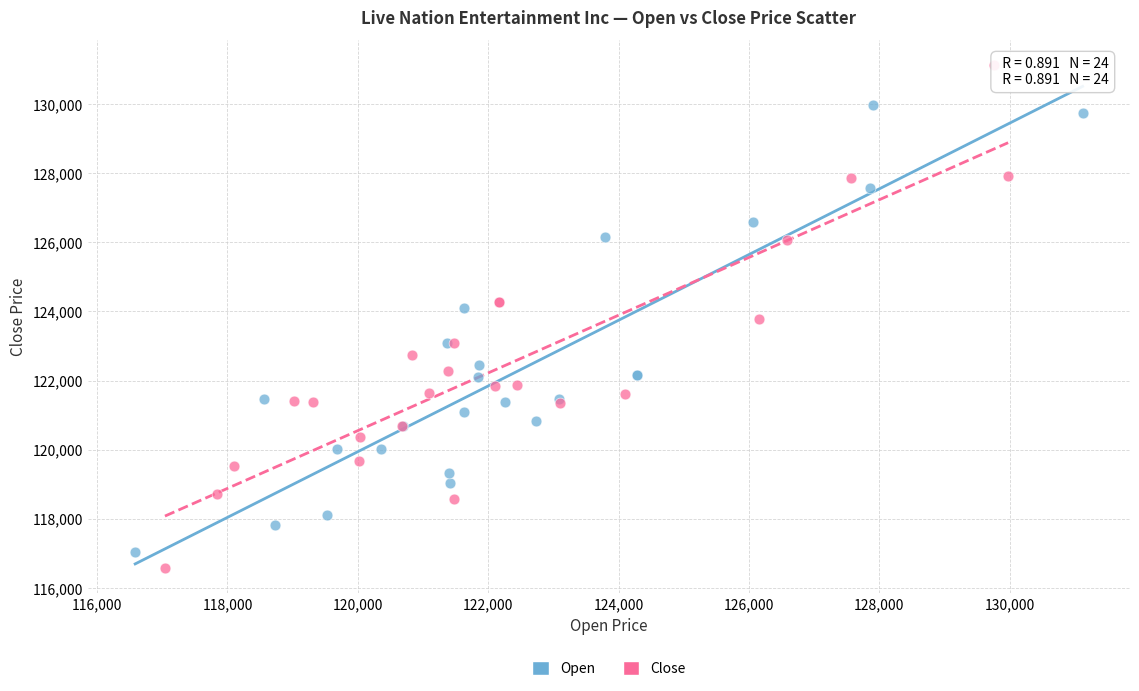

Which series reaches the maximum Y coordinate?

Close